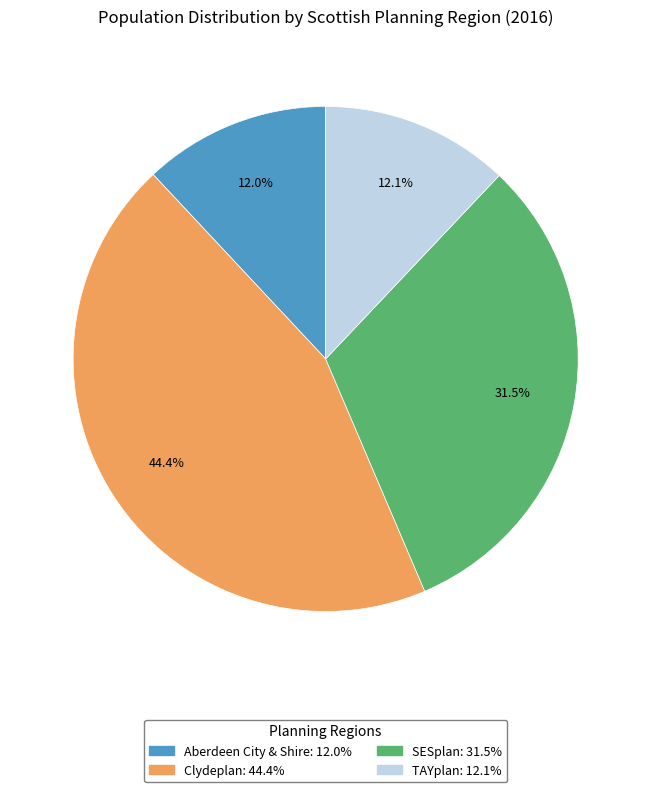

Does SESplan represent more than half of the total?

No